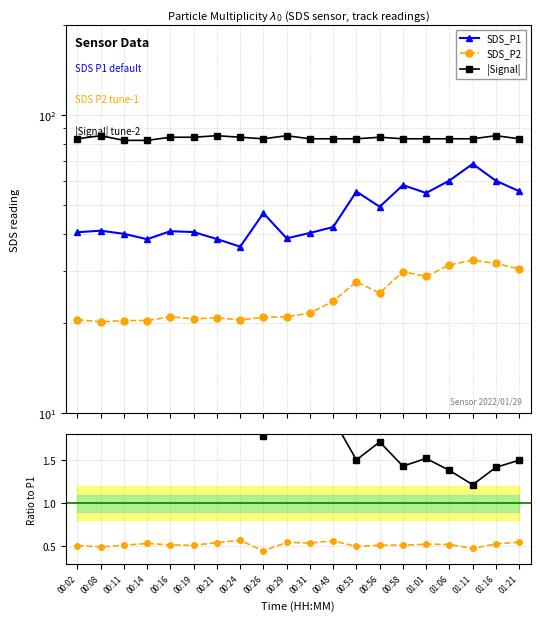

How many categories are shown in the chart?

20